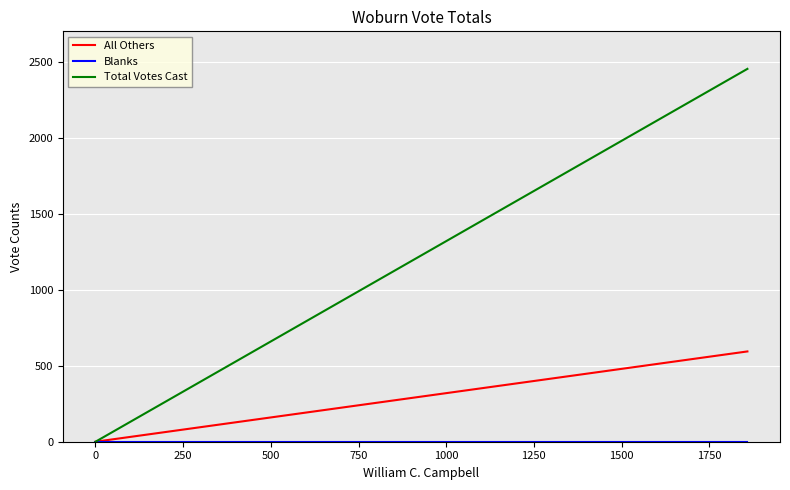

List the series in order of their overall mean, lowest first.

Blanks, All Others, Total Votes Cast